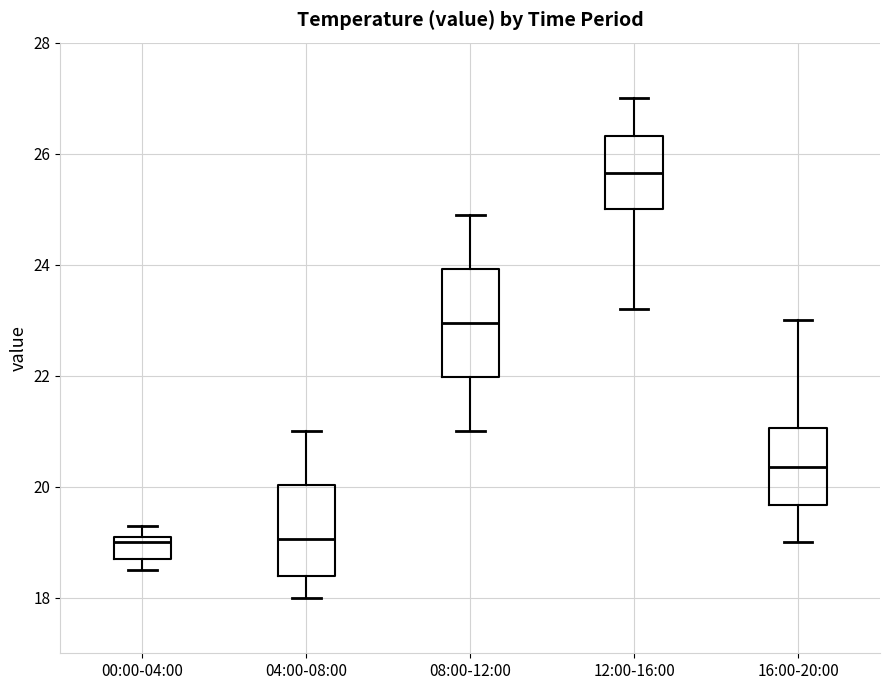

Which box has the highest median line?

12:00-16:00